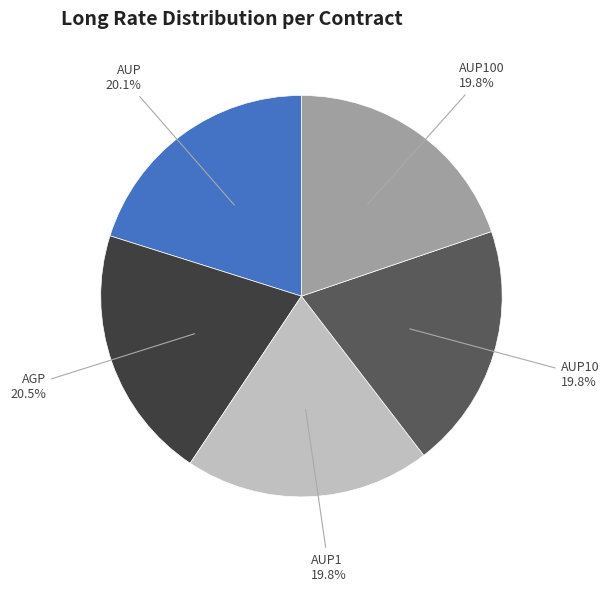

To the nearest percent, what is the average slice percentage?

20%